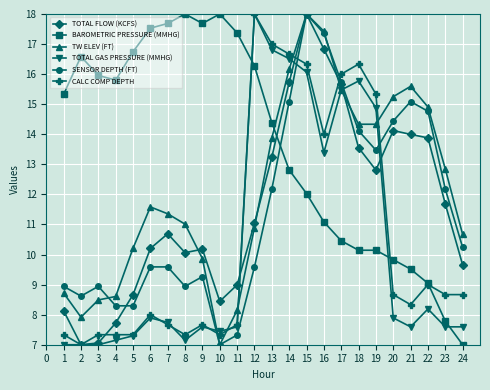

How many values in the BAROMETRIC PRESSURE (MMHG) series exceed 15?

12